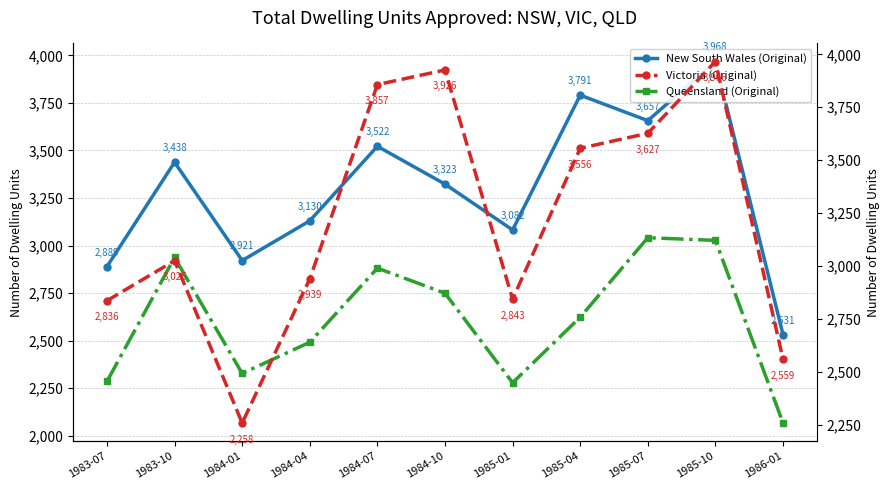

What are all the series names shown in the legend?

New South Wales (Original), Queensland (Original), Victoria (Original)